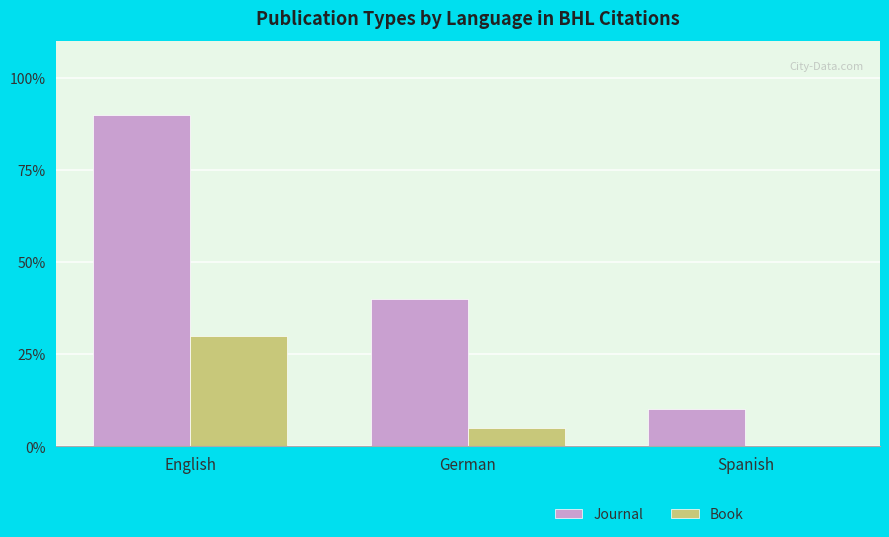

Rank the series by their average value, from highest to lowest.

Journal, Book